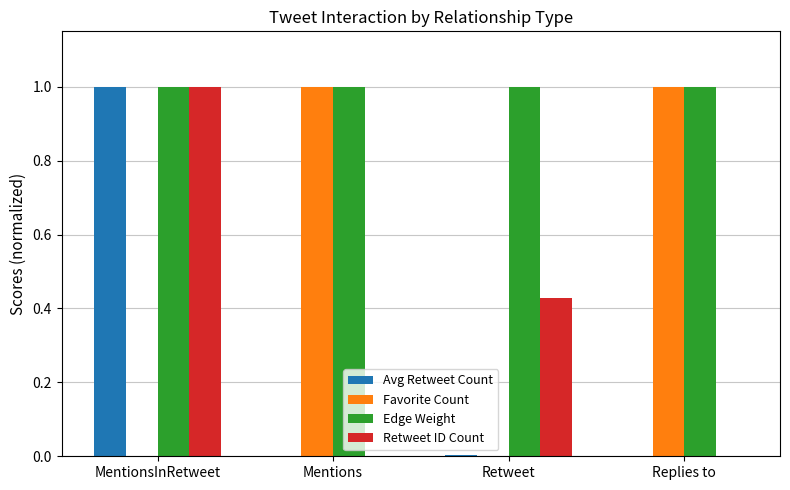

How many Favorite Count values are between 0 and 1?

4